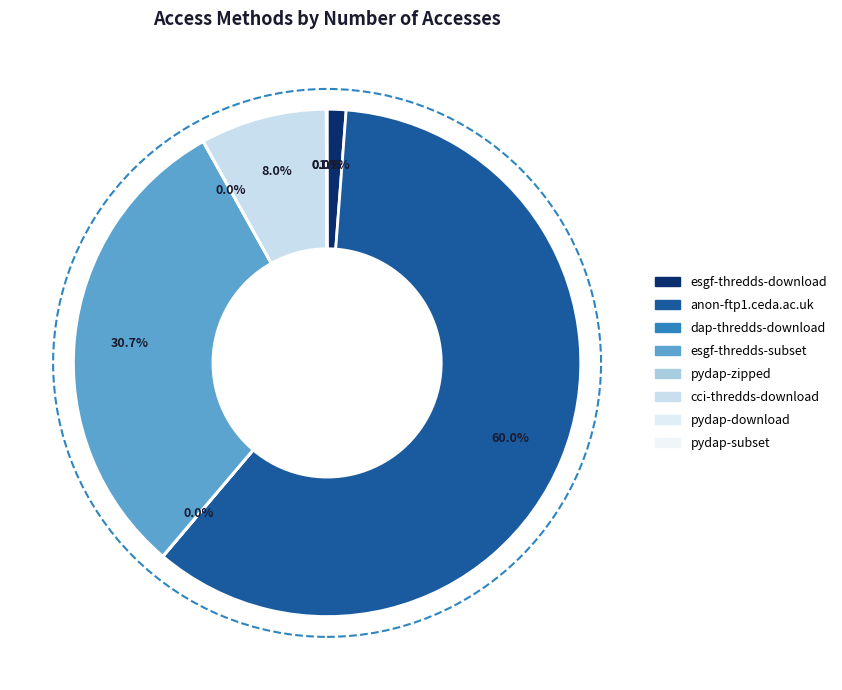

What portion of the pie excludes anon-ftp1.ceda.ac.uk?

40.0%